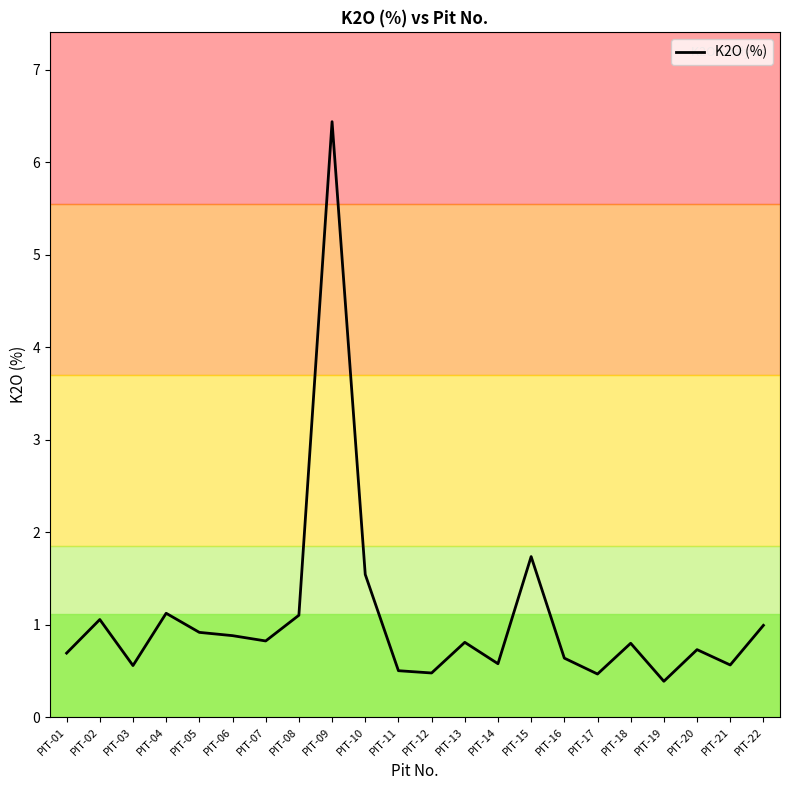

Which label corresponds to the smallest value in the chart?

PIT-19